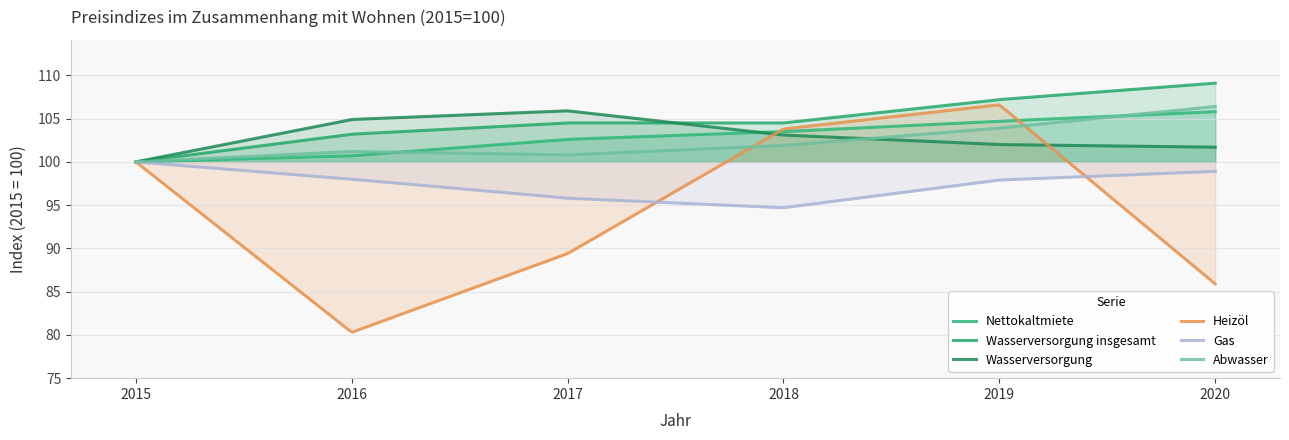

Does the chart display data point markers on the line(s)?

No